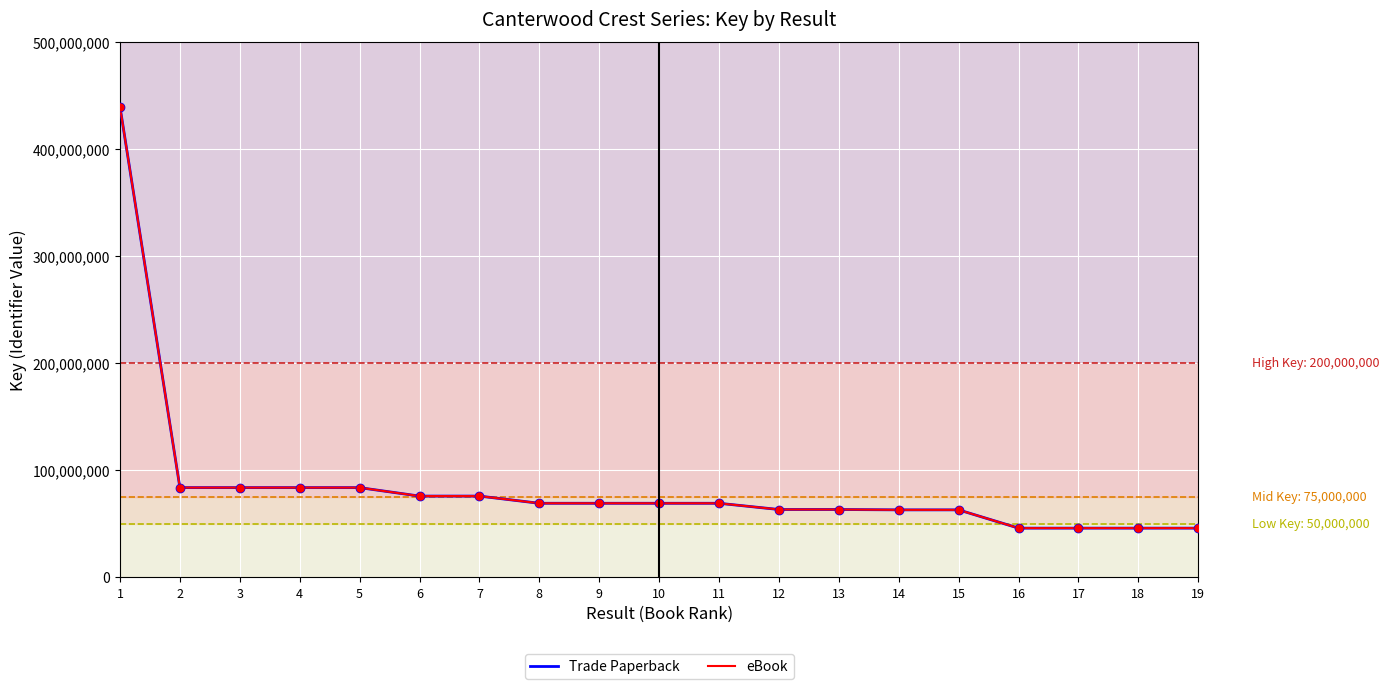

Does the chart have visible grid lines?

Yes